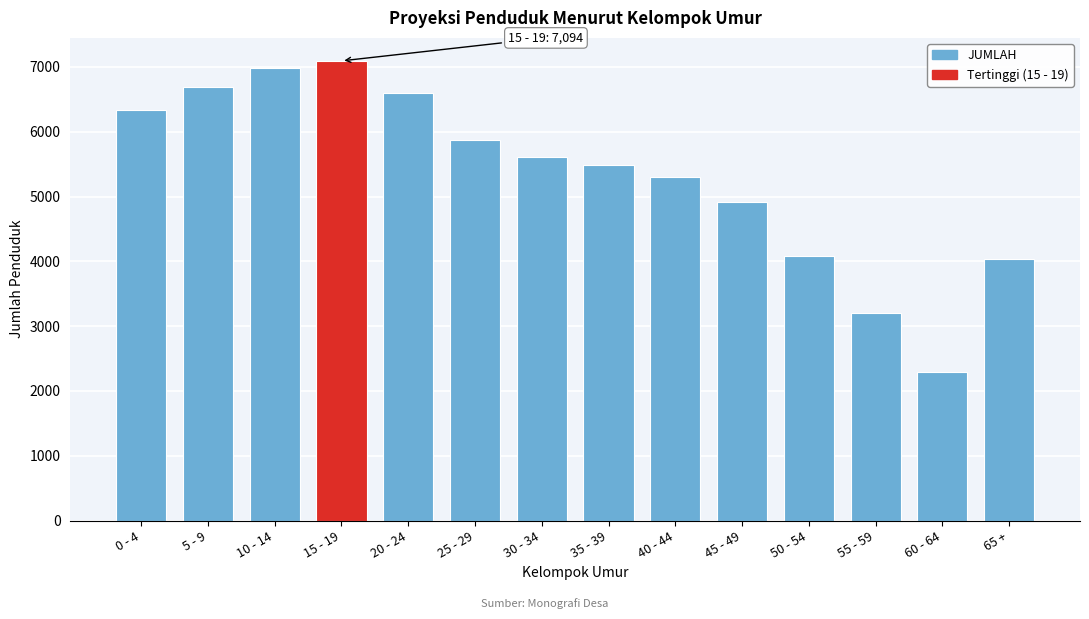

Reading right to left, list all the values displayed in this chart.

65 +=4032	60 - 64=2290	55 - 59=3208	50 - 54=4078	45 - 49=4922	40 - 44=5303	35 - 39=5489	30 - 34=5614	25 - 29=5871	20 - 24=6599	15 - 19=7094	10 - 14=6978	5 - 9=6688	0 - 4=6340